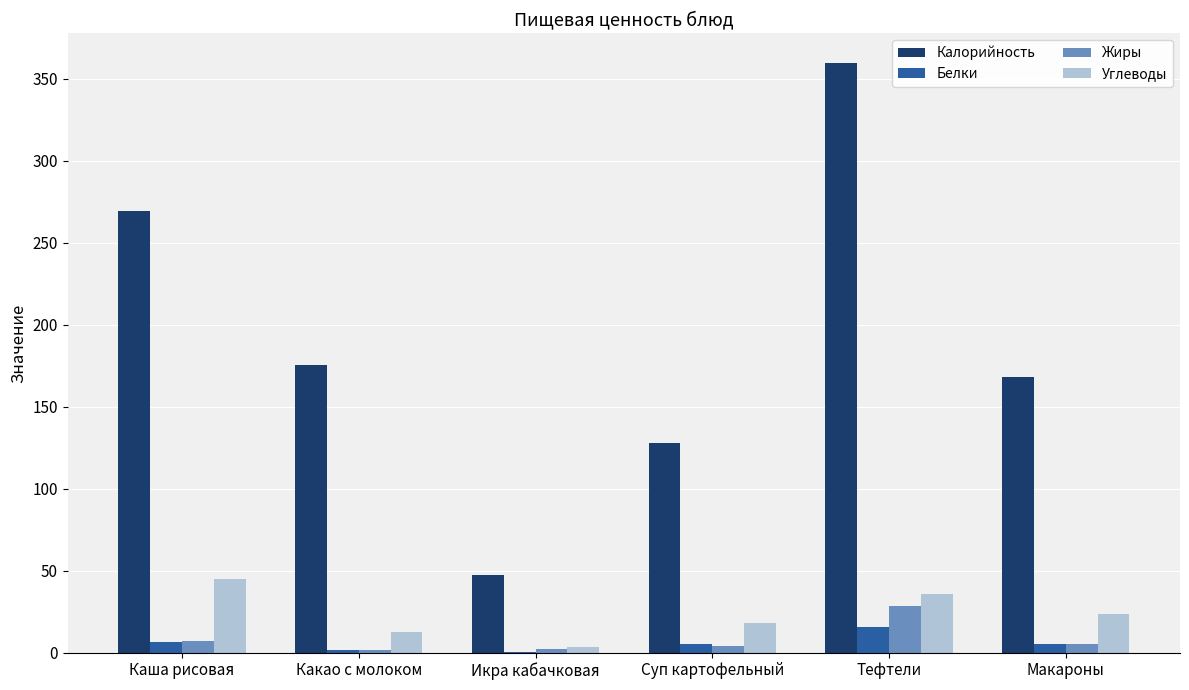

Is it true that Калорийность equals 174.0 at Каша рисовая?

False